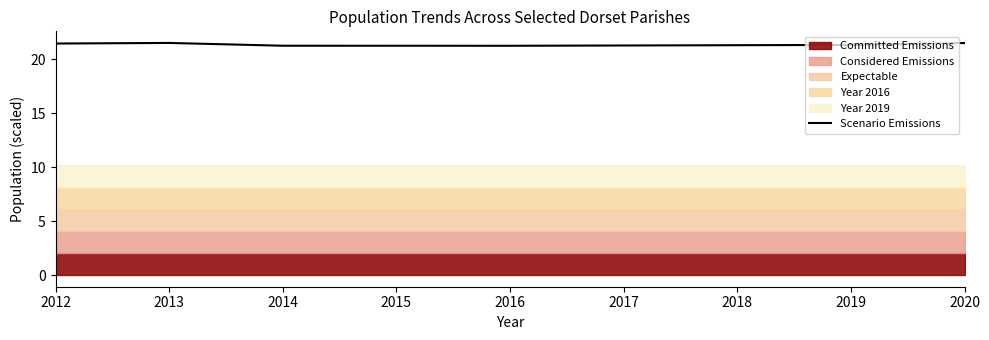

What is the maximum value for Scenario Emissions?

21.5